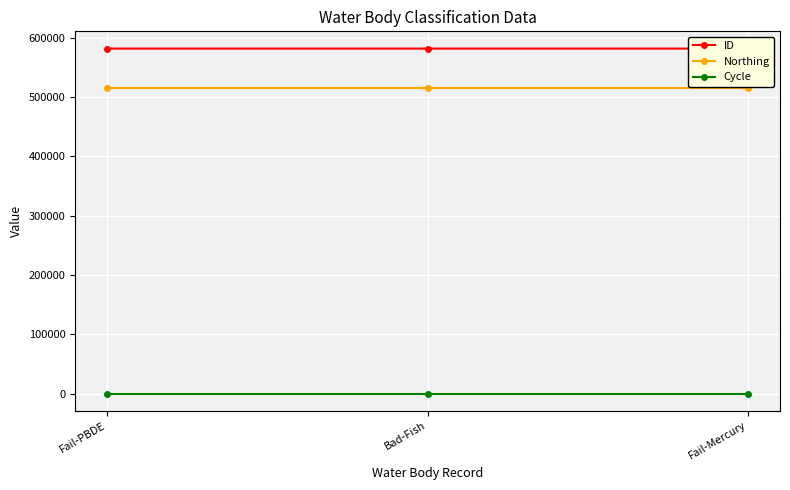

Reading left to right, transcribe all the data shown in this chart.

ID: 581532	581531	581530
Northing: 514905	514905	514905
Cycle: 3	3	3